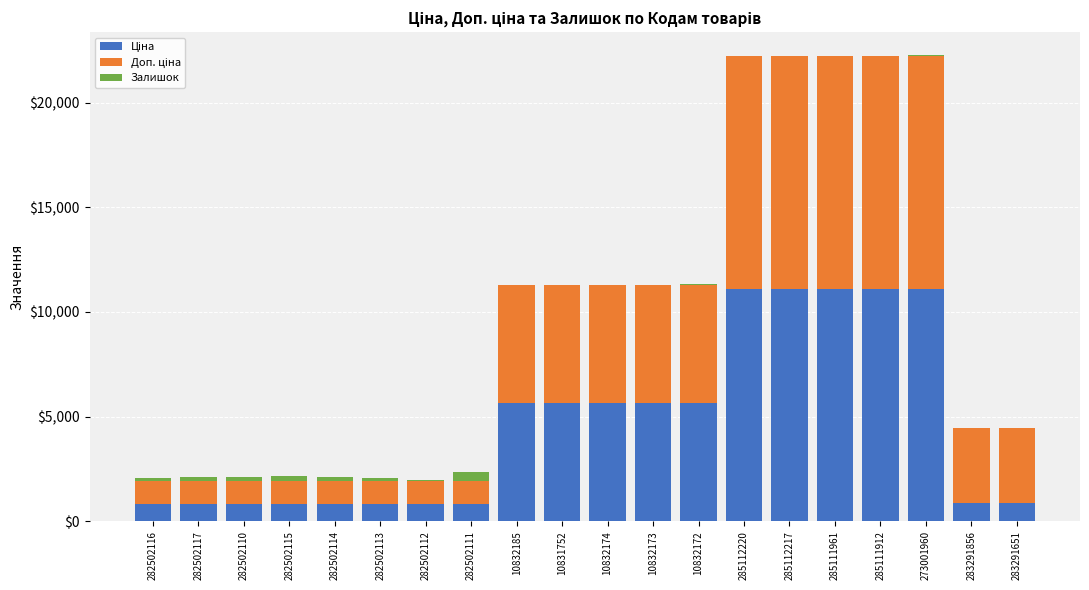

Count the number of data series in this chart.

3